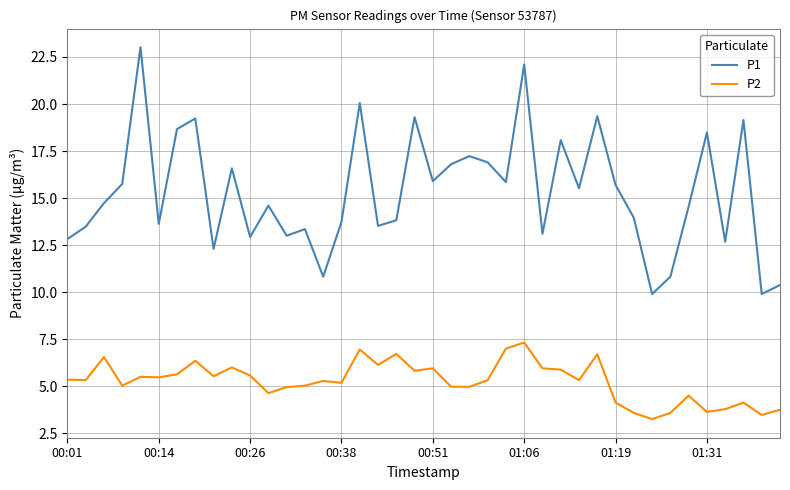

True or false: P2 and P1 cross at least once.

False